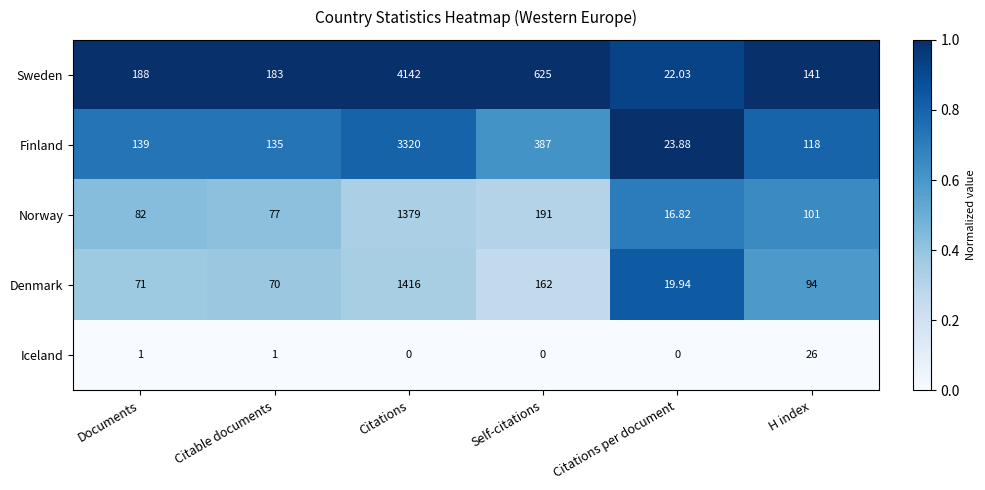

At which label is Norway closest to 697?

Self-citations